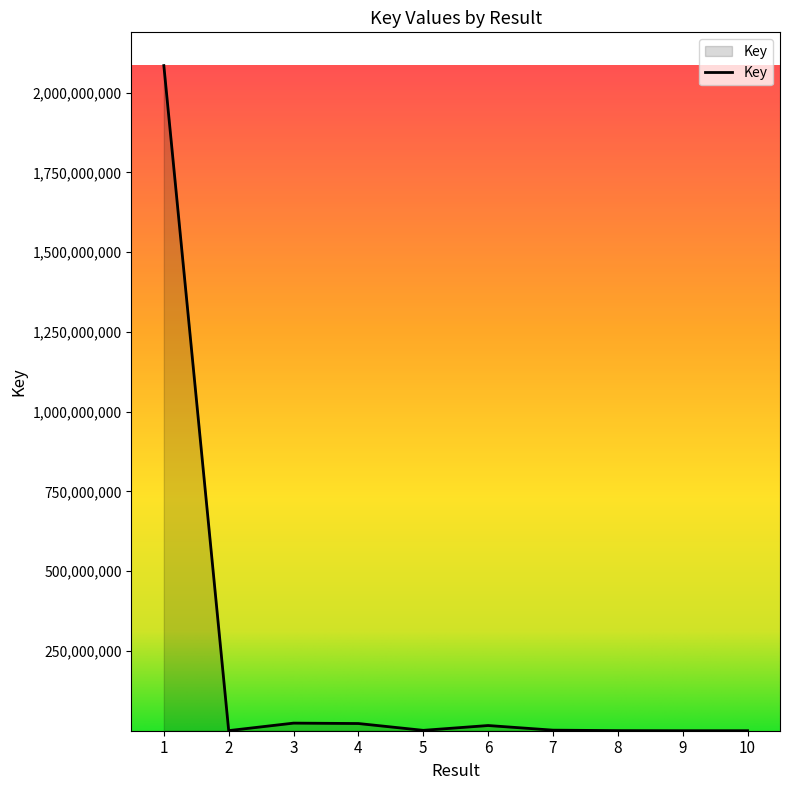

Between 1 and 2, which is larger?

1